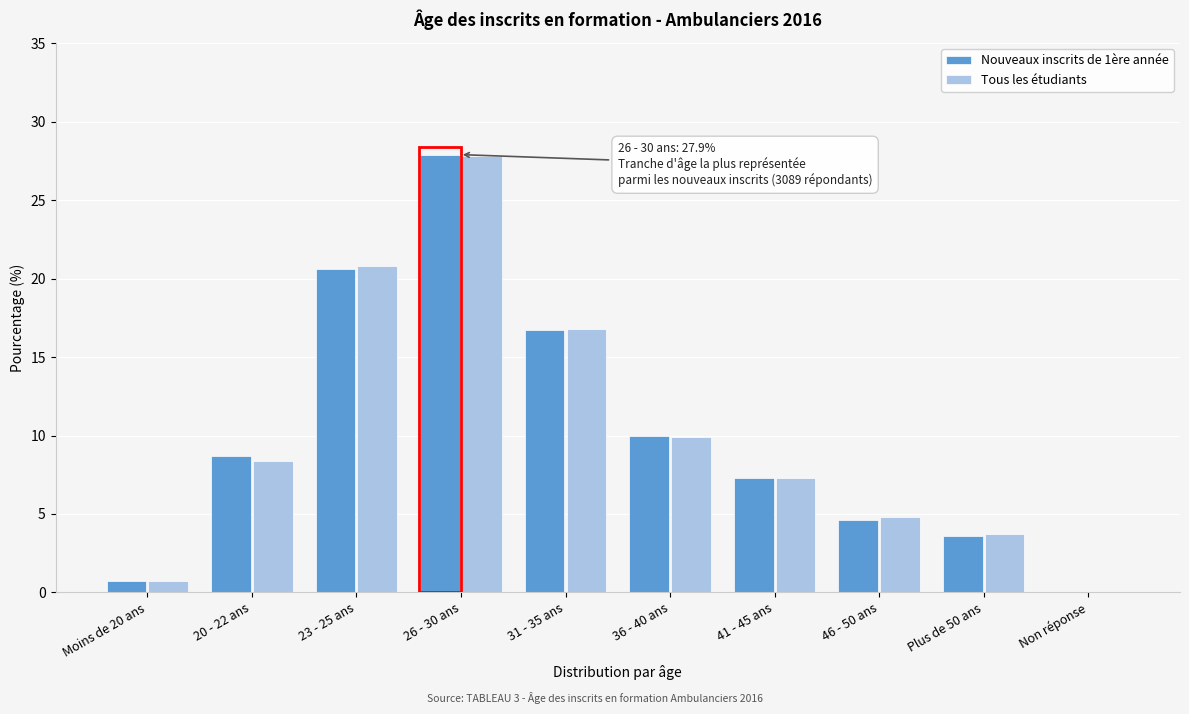

Reading left to right, what are all the values shown in this chart?

Nouveaux inscrits de 1ère année: Moins de 20 ans=0.7	20 - 22 ans=8.7	23 - 25 ans=20.6	26 - 30 ans=27.9	31 - 35 ans=16.7	36 - 40 ans=10.0	41 - 45 ans=7.3	46 - 50 ans=4.6	Plus de 50 ans=3.6	Non réponse=0.0
Tous les étudiants: Moins de 20 ans=0.7	20 - 22 ans=8.4	23 - 25 ans=20.8	26 - 30 ans=27.8	31 - 35 ans=16.8	36 - 40 ans=9.9	41 - 45 ans=7.3	46 - 50 ans=4.8	Plus de 50 ans=3.7	Non réponse=0.0